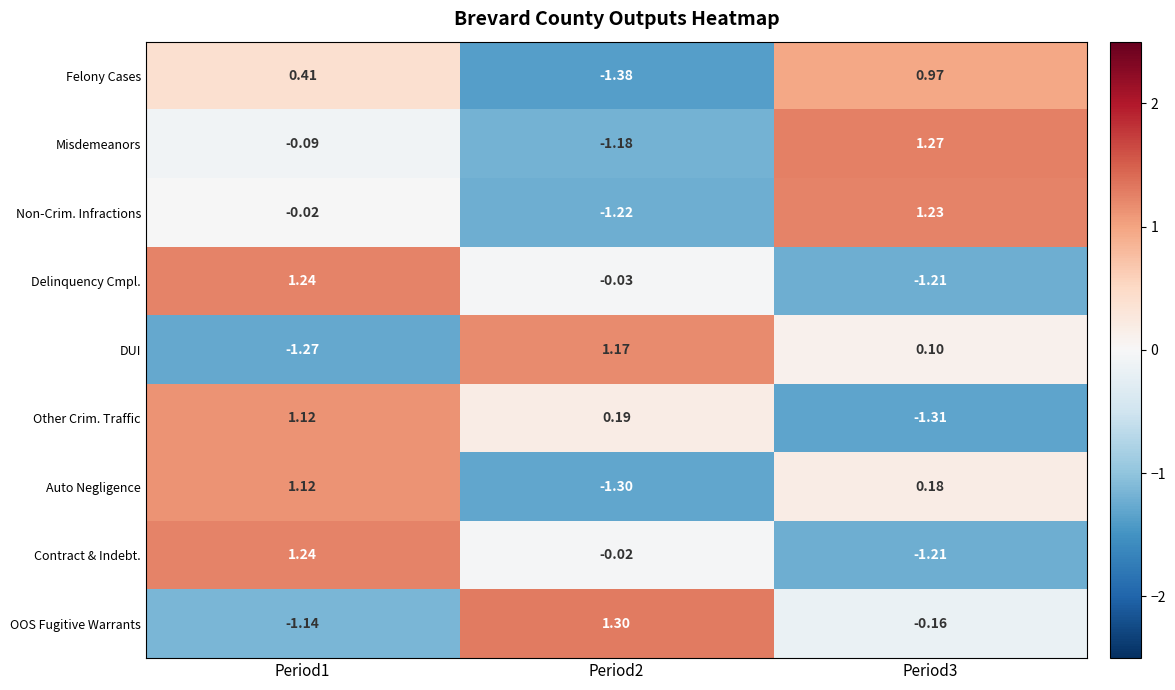

Which series has the largest total across all categories?

Contract & Indebt.